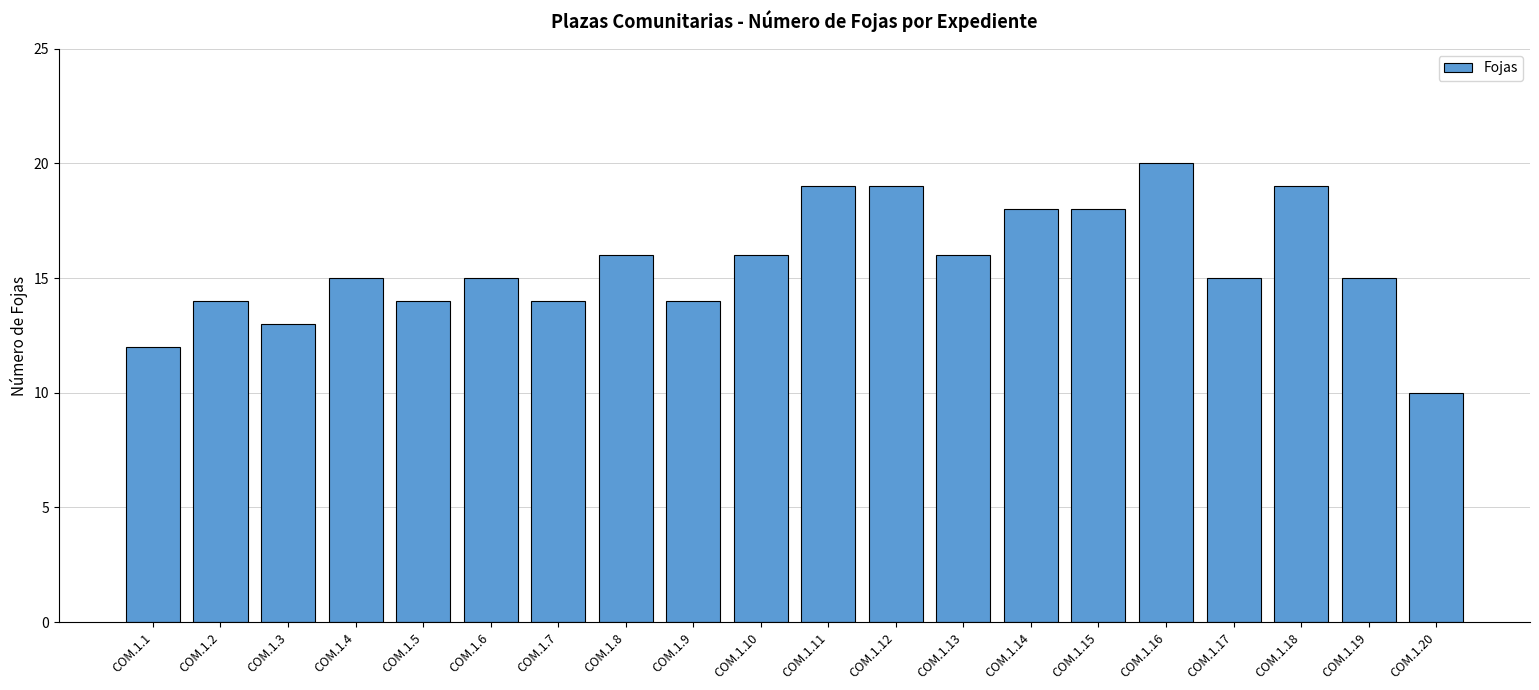

What is the change in value from COM.1.16 to COM.1.17?

-5